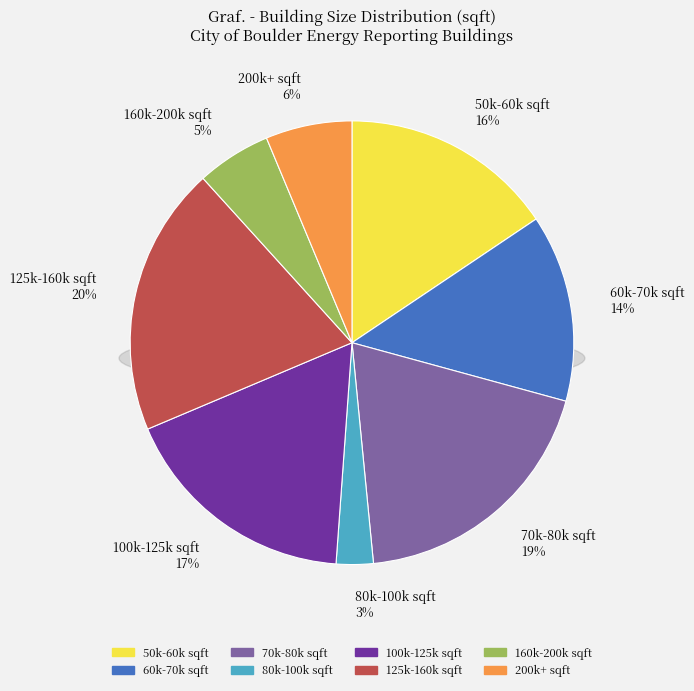

Is it true that EB118 is 18% of the pie?

False